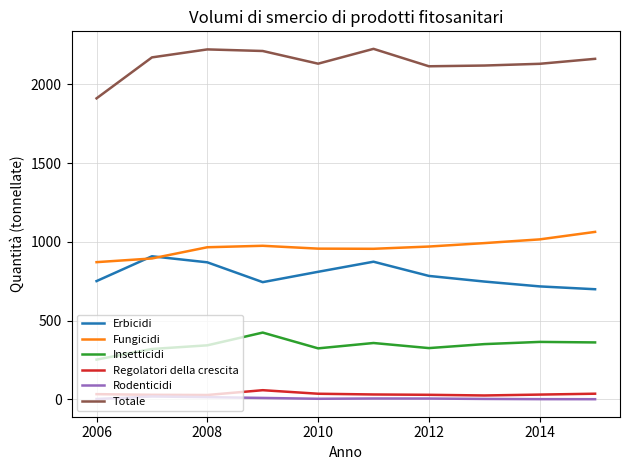

What is the smallest value displayed?

1.3